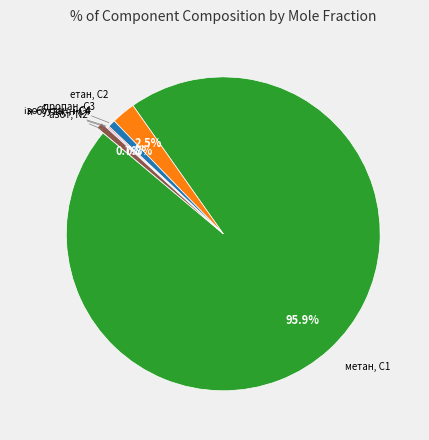

Is there a majority slice in this chart?

Yes